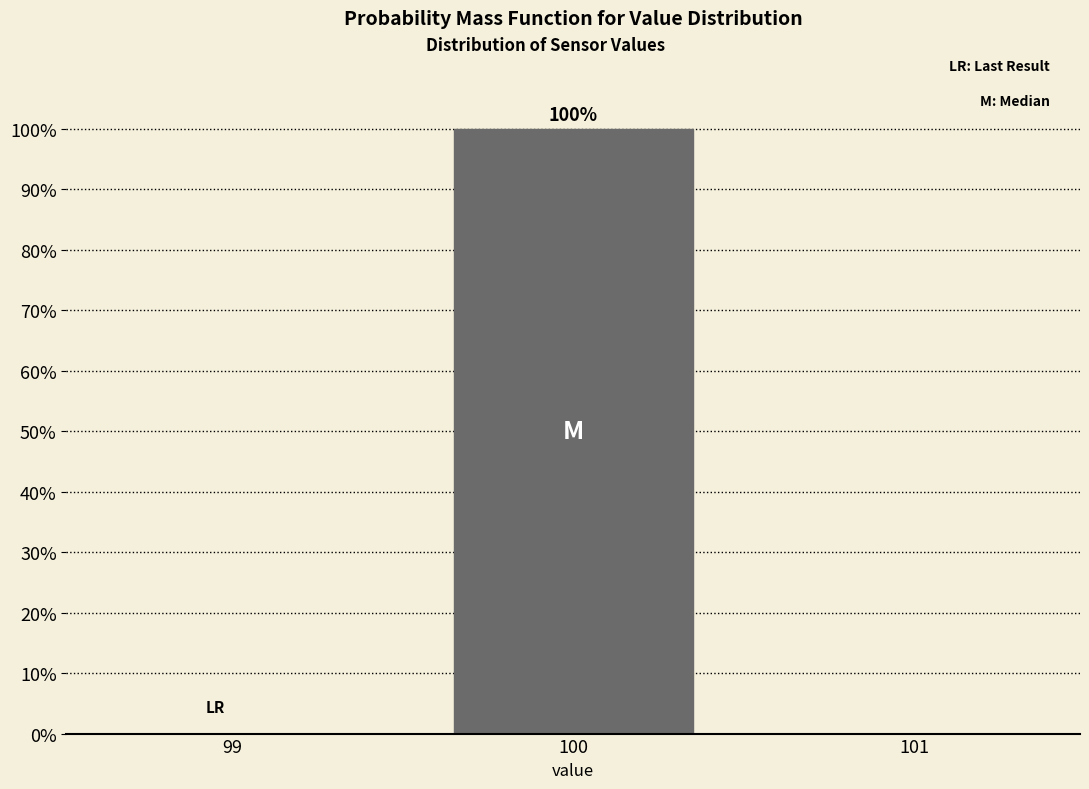

Over which range of the x-axis is the bar tallest?

99.5 to 100.5